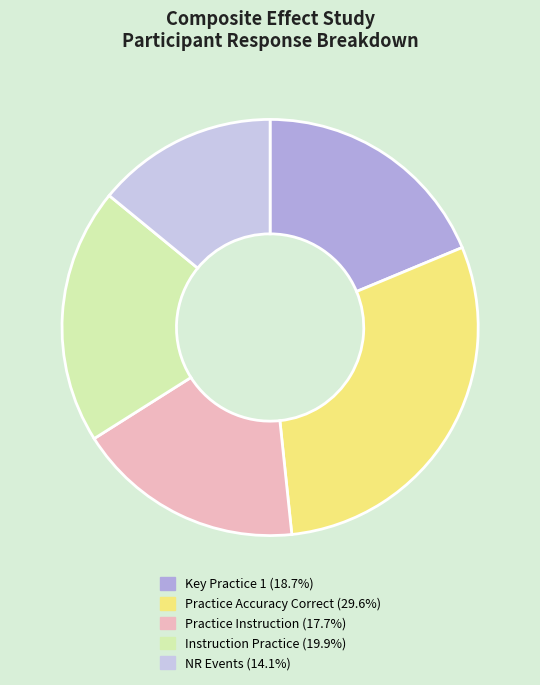

Is there any slice that represents more than half of the pie?

No